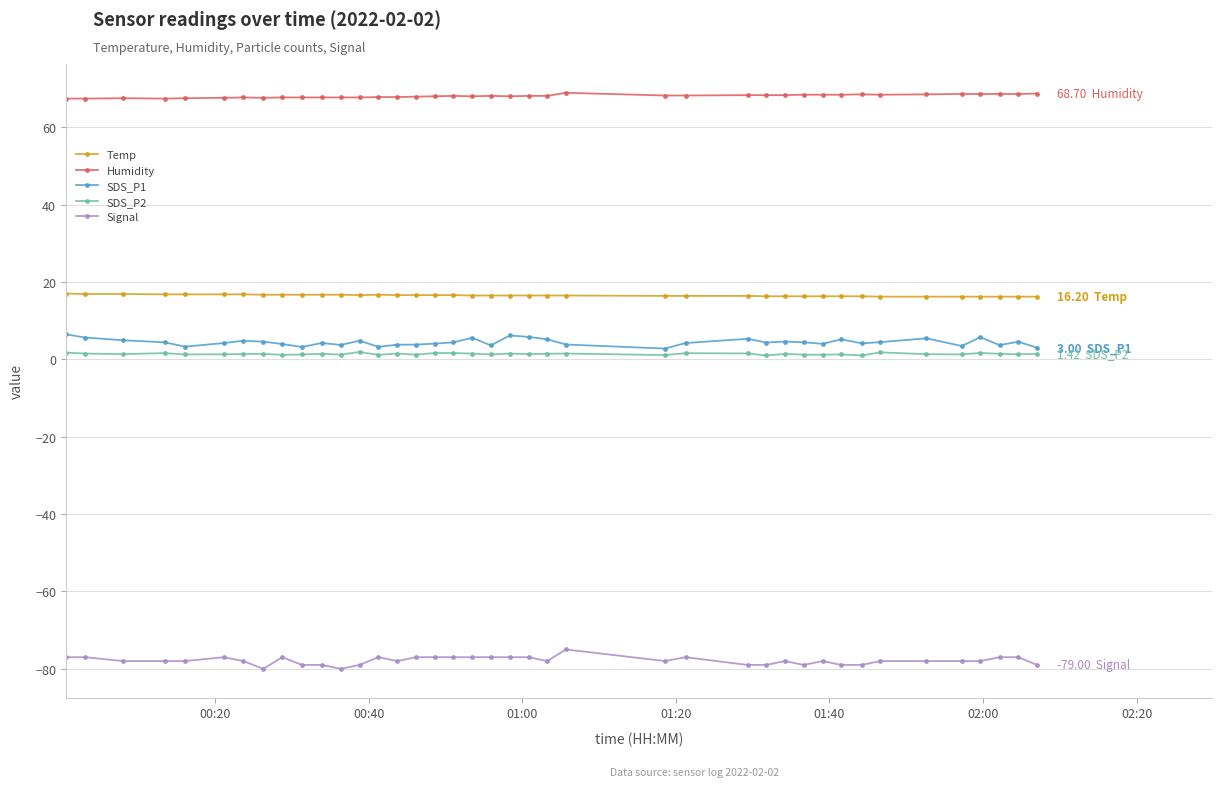

True or false: SDS_P1 has more than 1 interior local peaks.

True